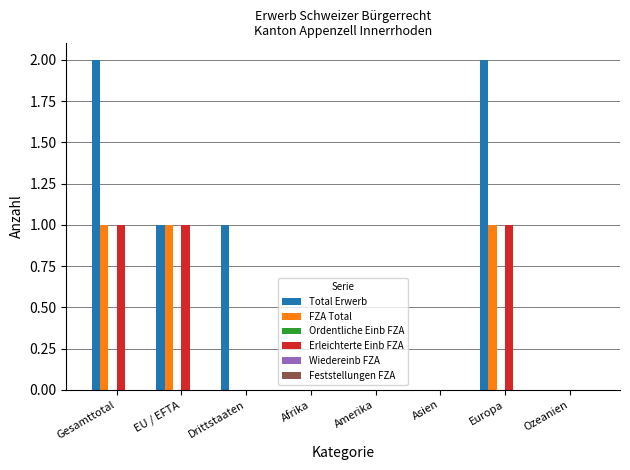

How many groups of bars are there?

8